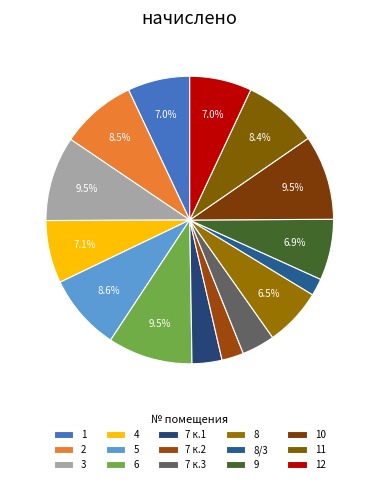

How much of the chart is everything except 3?

90.5%